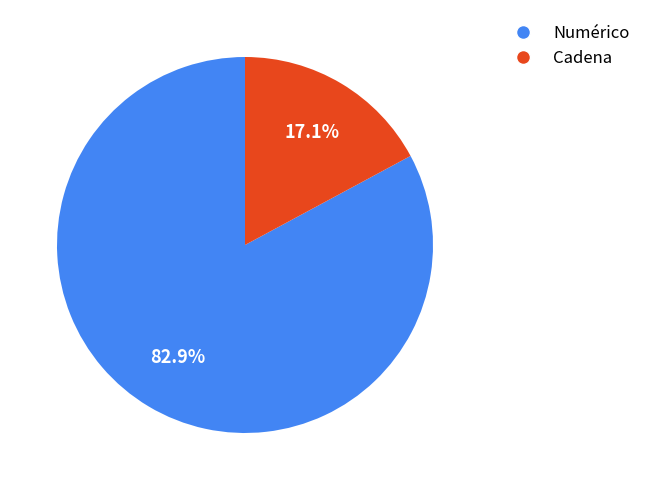

To the nearest percent, what is the average slice percentage?

50%